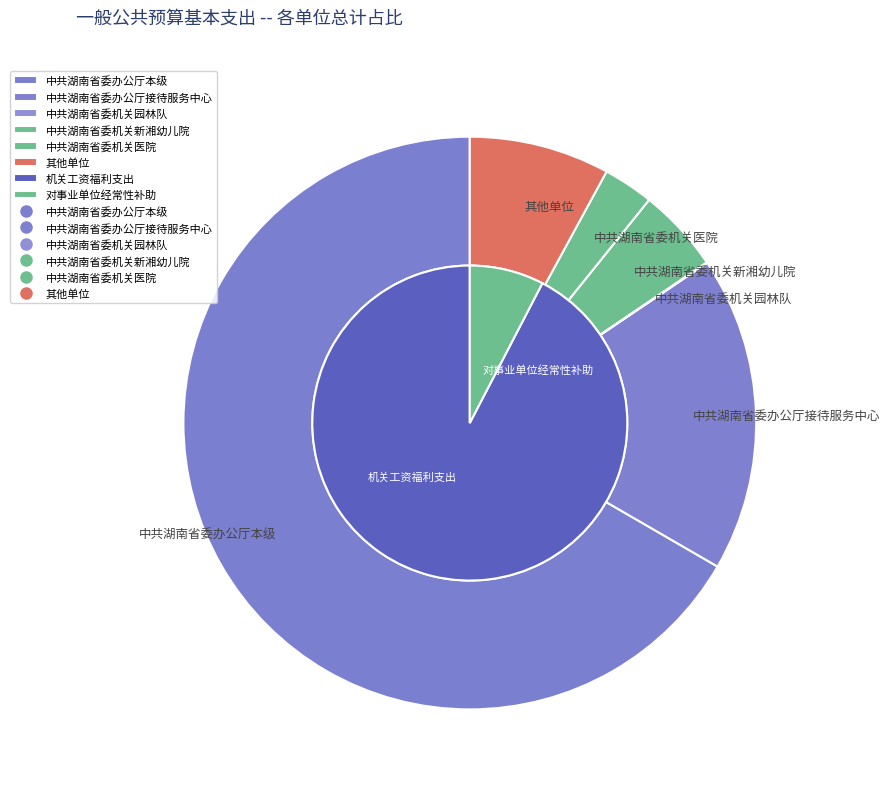

To the nearest percent, what is the difference between the 中共湖南省委机关新湘幼儿院 and 中共湖南省委机关园林队 slice percentages?

5%